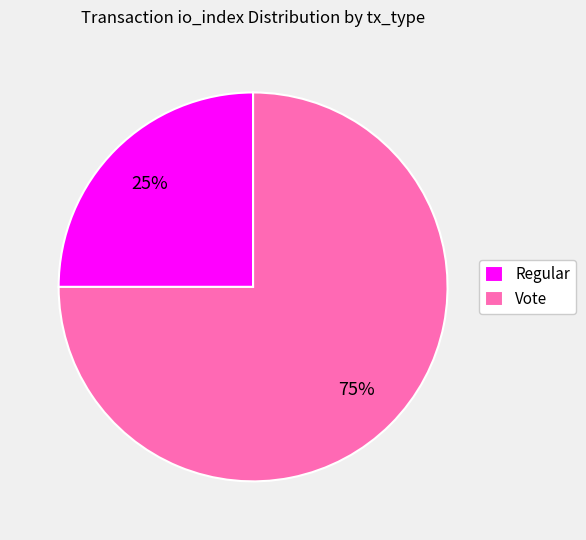

What is the smallest slice in the pie chart?

Regular